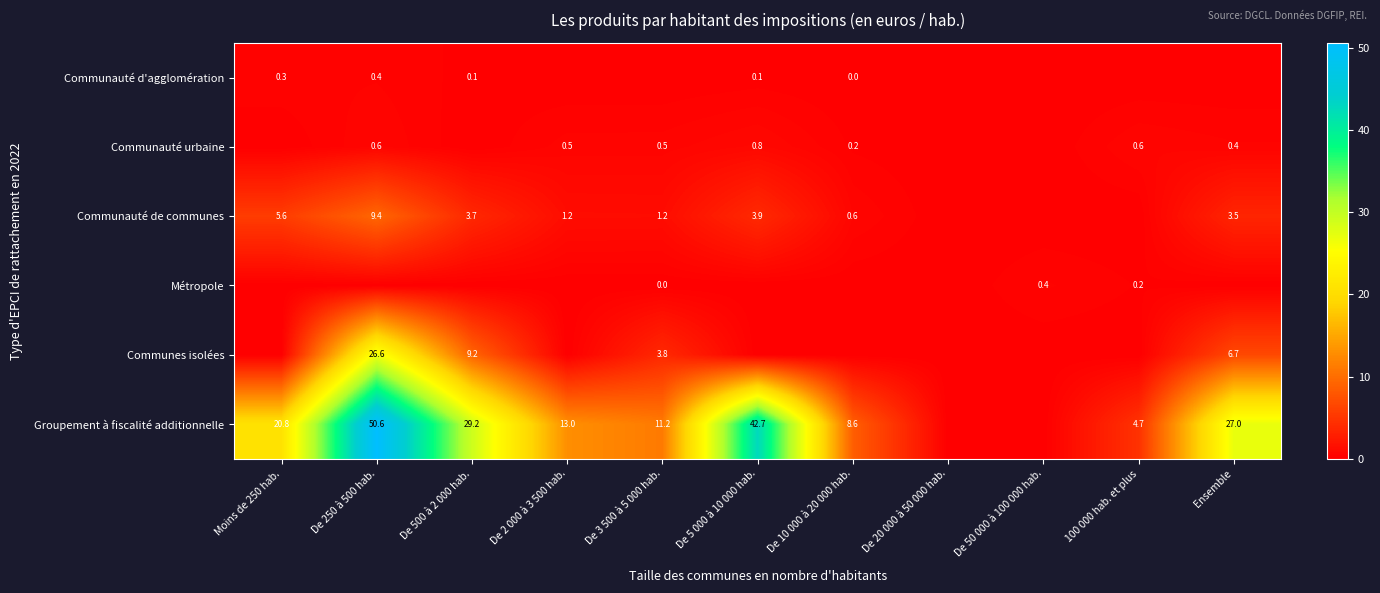

The value of Communauté urbaine at De 250 à 500 hab. is 0.6. True or false?

True